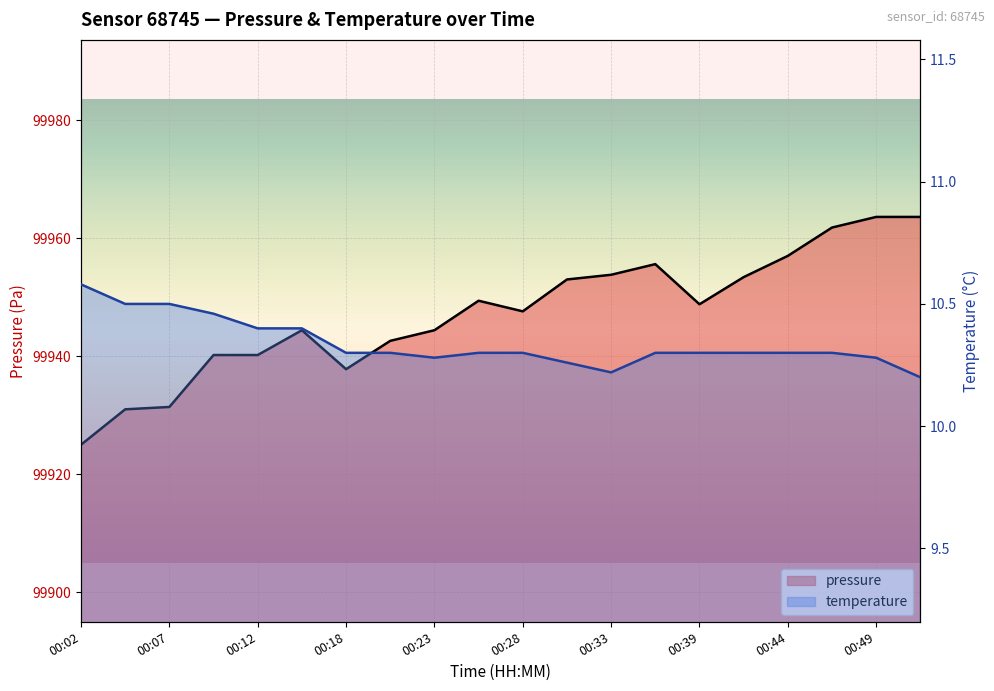

Which series has the largest range (max minus min)?

pressure